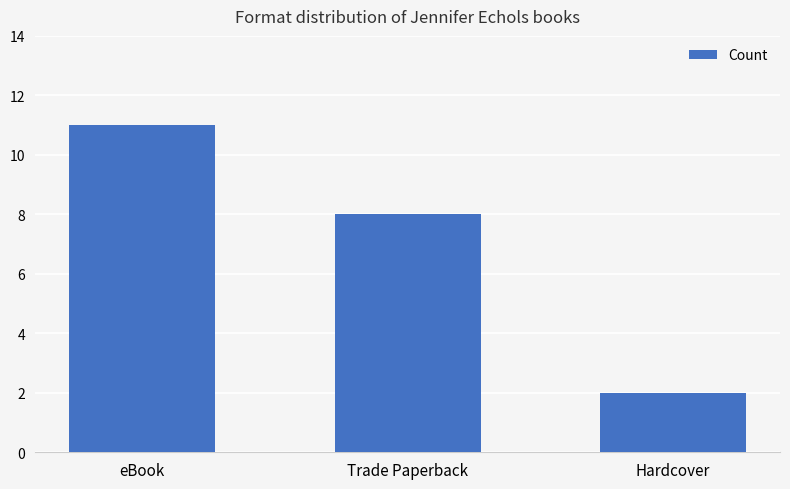

What is the minimum value shown in the chart?

2